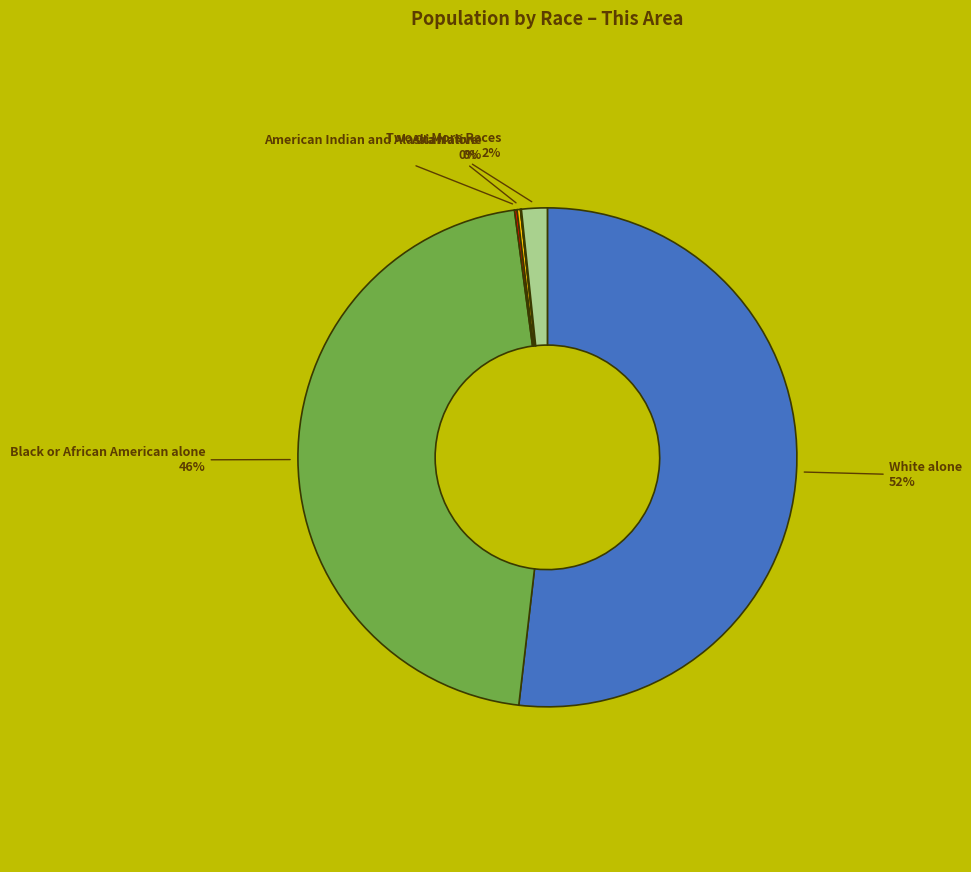

Is there any slice that represents more than half of the pie?

Yes